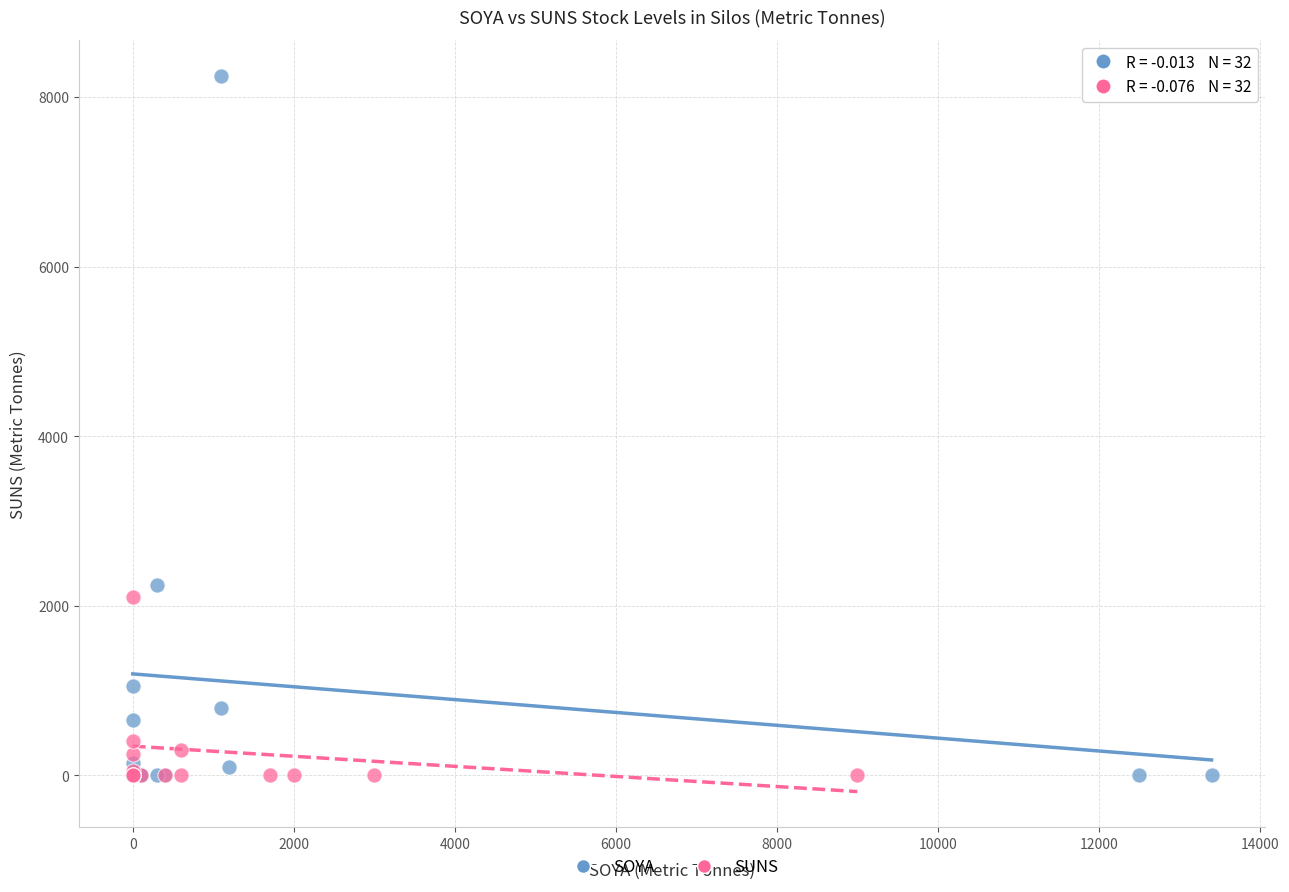

Which series contains the highest Y value?

SOYA